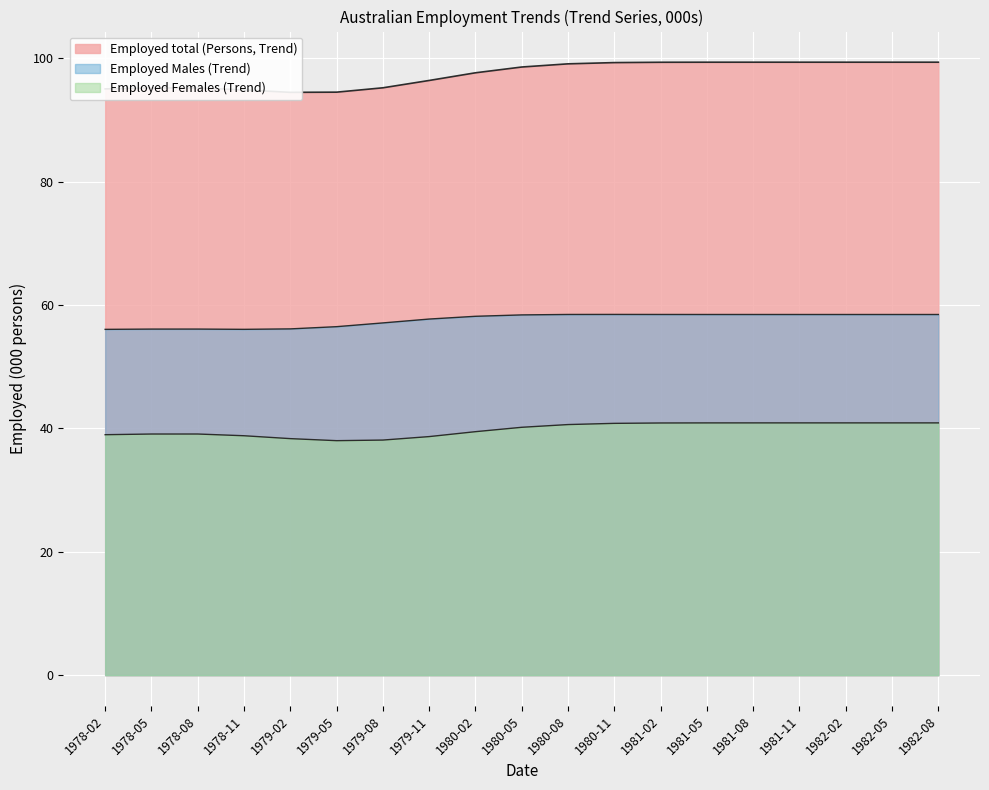

What is the approximate value of Employed Males (Trend) at 1980-11?

58.5